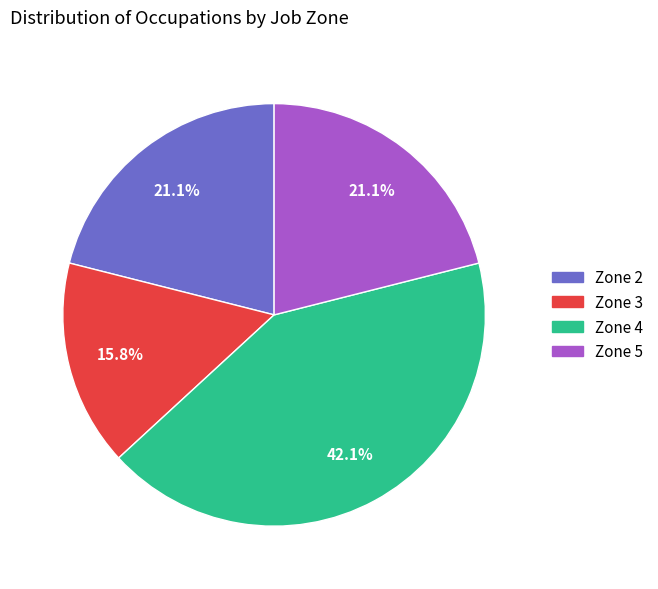

To the nearest percent, what is the average slice percentage?

25%